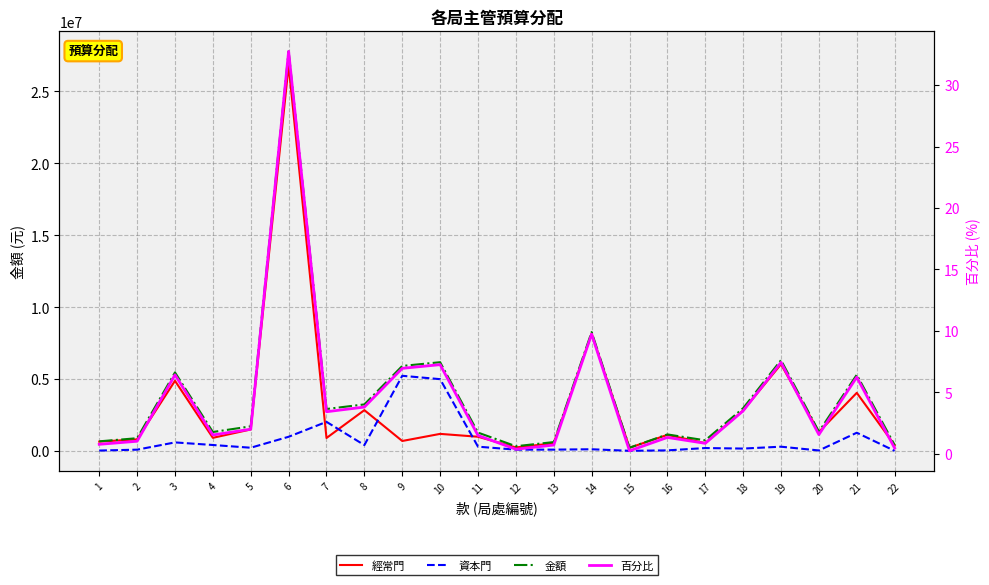

What is the value of the 資本門 point at the 13th from the left?

84030.0